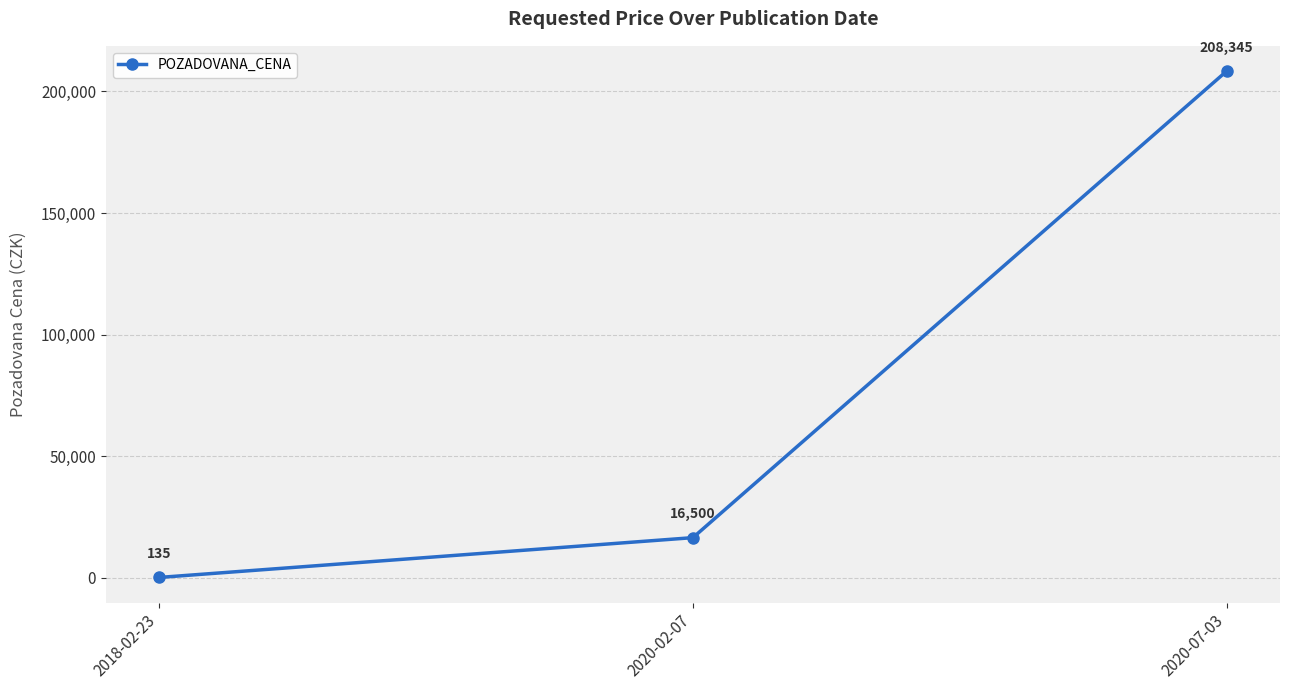

True or false: the data shows 208345 at 2020-07-03.

True